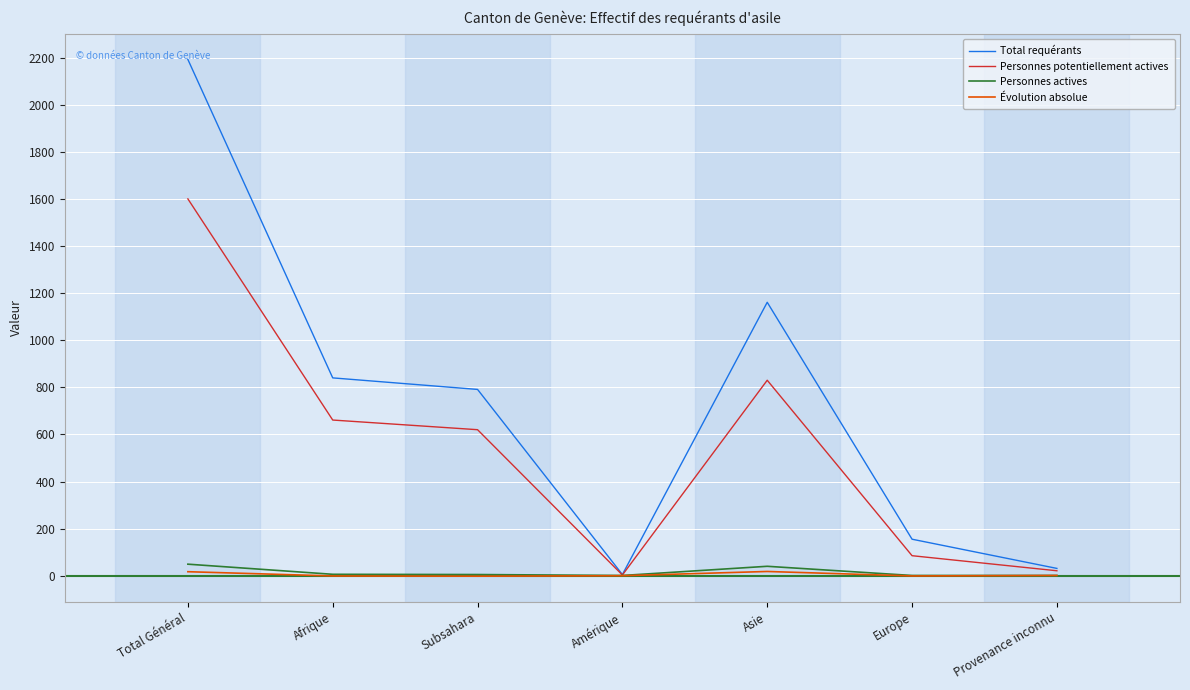

In Personnes potentiellement actives, how many points are higher than both neighbors (excluding endpoints)?

1